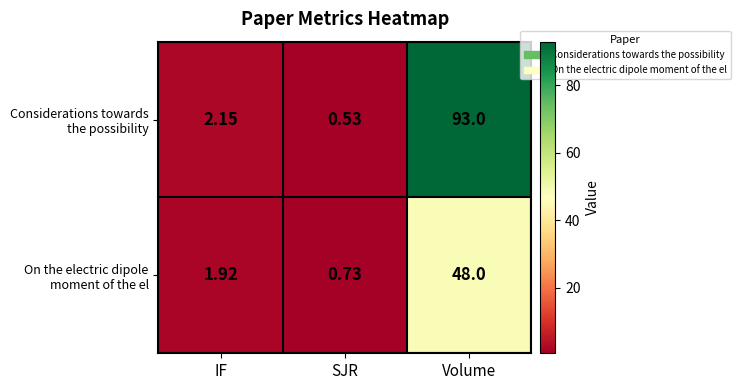

Which category has the highest value across all series?

Volume